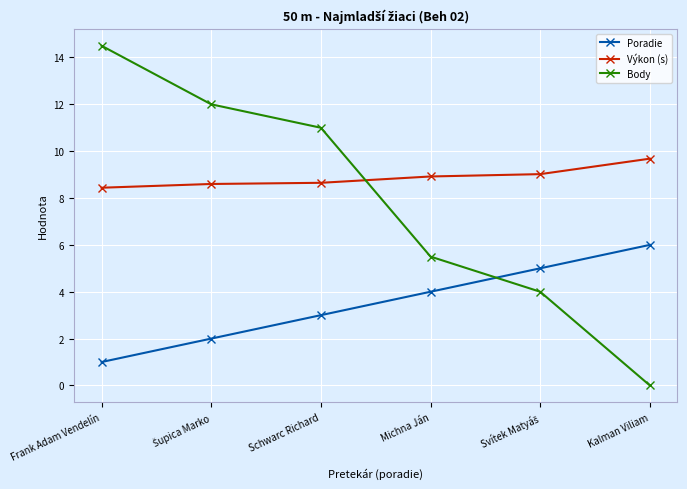

What position from the left is Schwarc Richard?

3